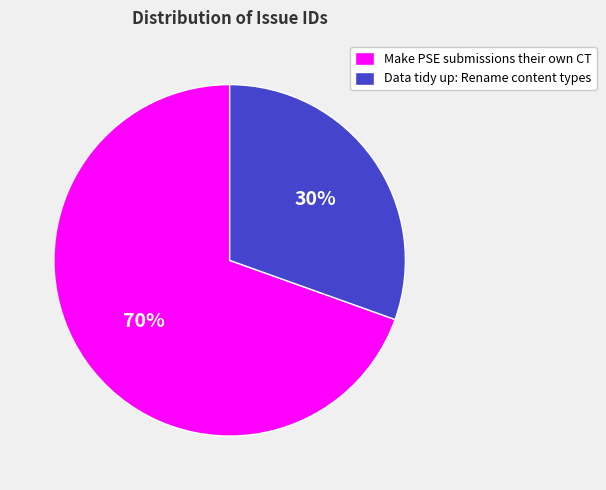

What is the ratio of the value at Data tidy up: Rename content types to the value at Make PSE submissions their own CT?

0.4